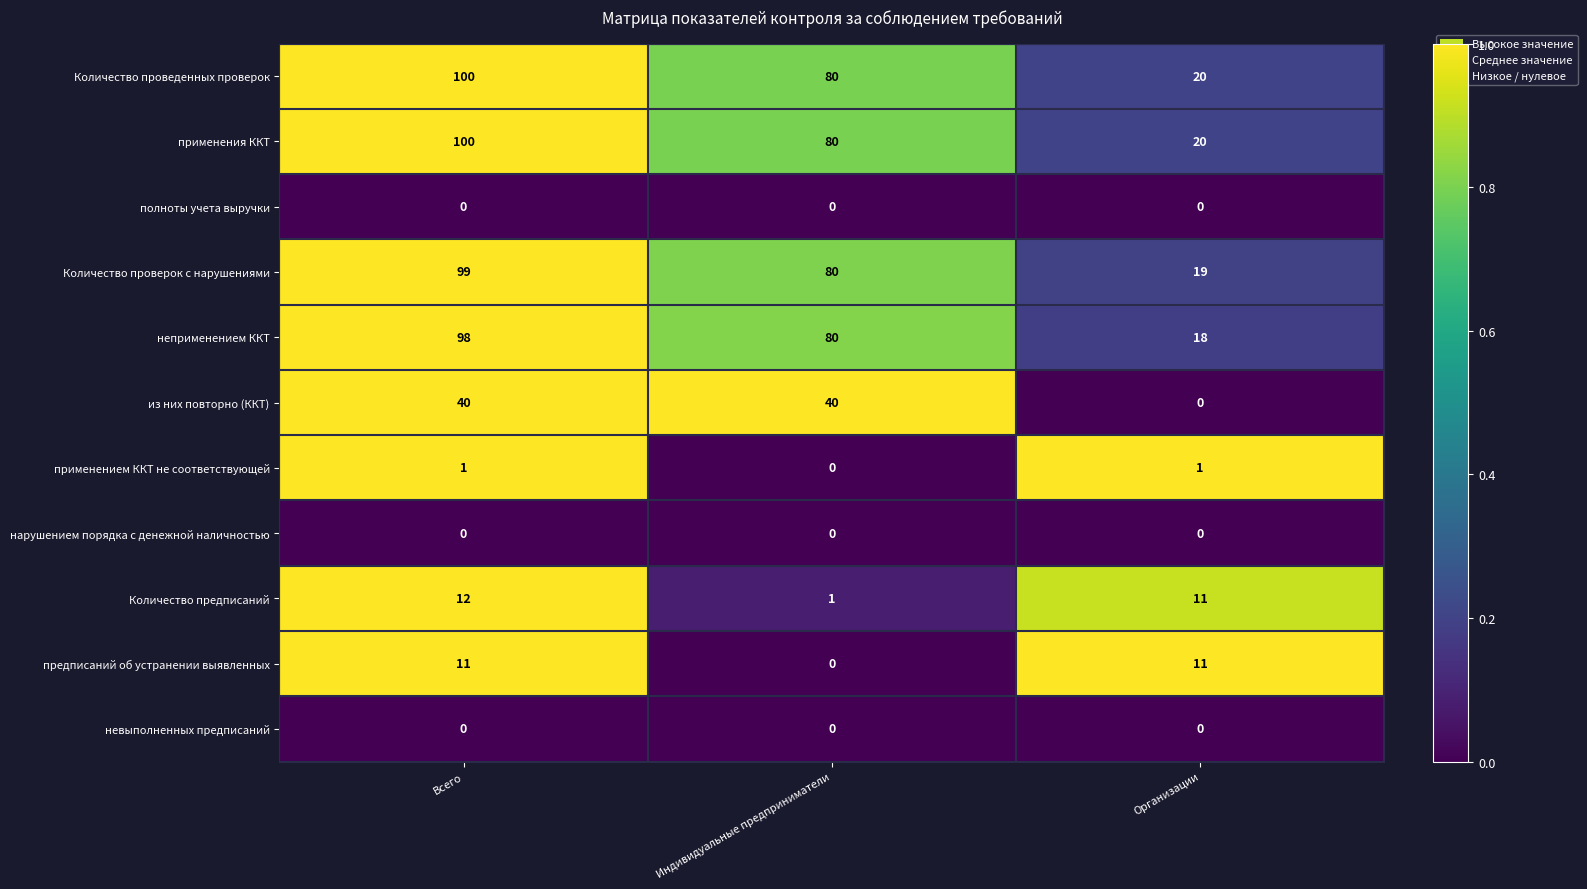

What is the greatest value displayed?

100